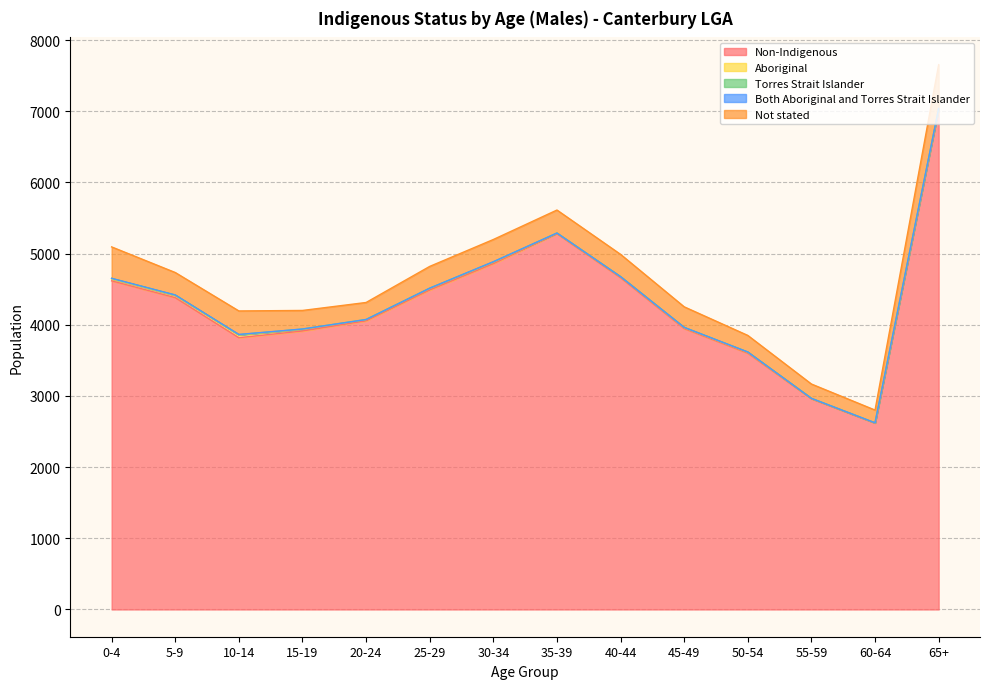

Reading left to right, list all the values displayed in this chart.

Non-Indigenous: 0-4=4618	5-9=4382	10-14=3819	15-19=3913	20-24=4056	25-29=4489	30-34=4859	35-39=5280	40-44=4662	45-49=3947	50-54=3601	55-59=2960	60-64=2618	65+=7032
Aboriginal: 0-4=27	5-9=31	10-14=40	15-19=24	20-24=19	25-29=23	30-34=22	35-39=10	40-44=15	45-49=14	50-54=14	55-59=7	60-64=5	65+=5
Torres Strait Islander: 0-4=8	5-9=6	10-14=3	15-19=4	20-24=0	25-29=3	30-34=3	35-39=0	40-44=0	45-49=3	50-54=3	55-59=0	60-64=0	65+=0
Both Aboriginal and Torres Strait Islander: 0-4=0	5-9=0	10-14=3	15-19=0	20-24=0	25-29=0	30-34=3	35-39=0	40-44=0	45-49=0	50-54=0	55-59=0	60-64=0	65+=3
Not stated: 0-4=442	5-9=316	10-14=330	15-19=261	20-24=239	25-29=306	30-34=312	35-39=323	40-44=313	45-49=289	50-54=233	55-59=201	60-64=179	65+=616